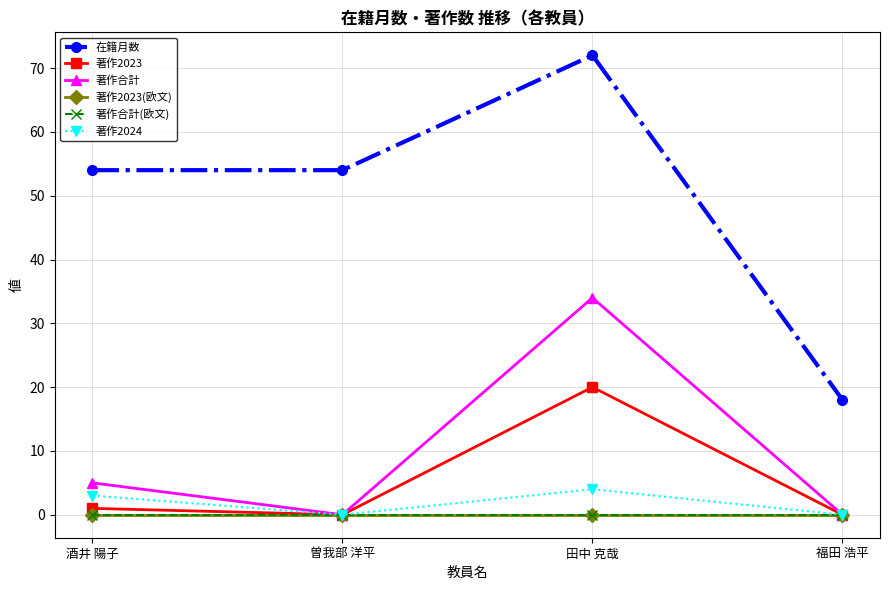

Is this an area chart (filled region under the line)?

No